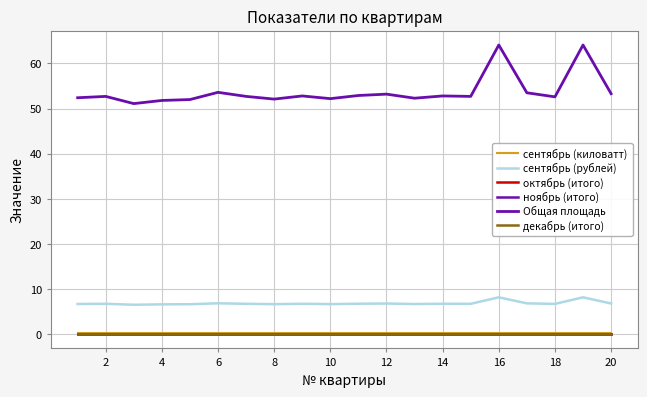

Does the chart have visible grid lines?

Yes